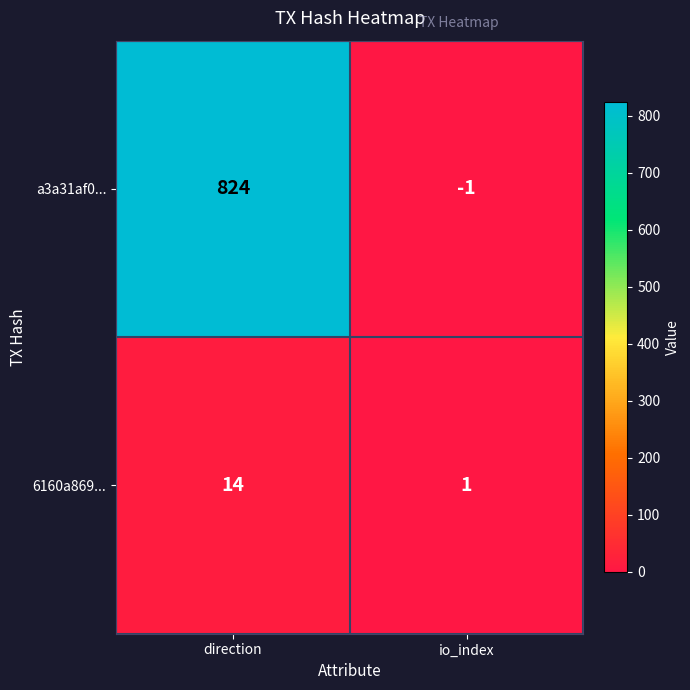

Which category has the lowest value in the a3a31af0... series?

io_index